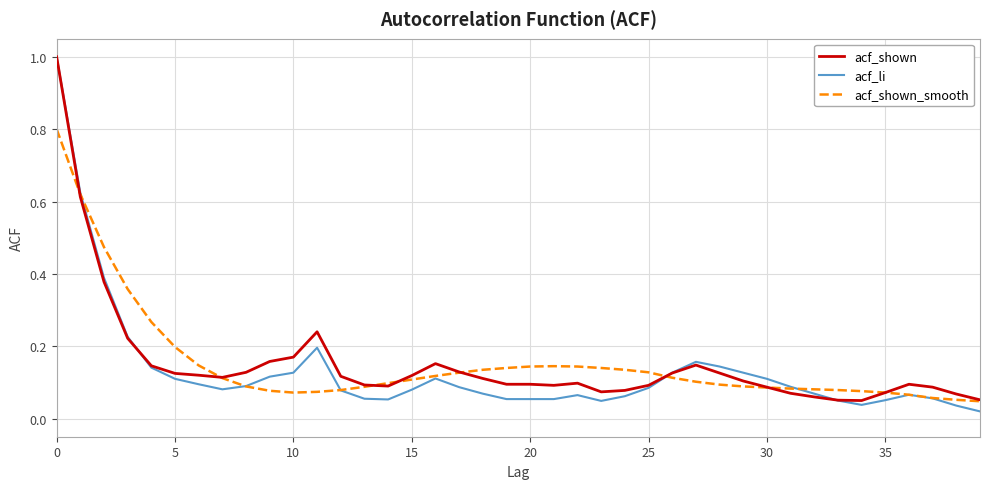

Which series has the widest spread of values?

acf_li